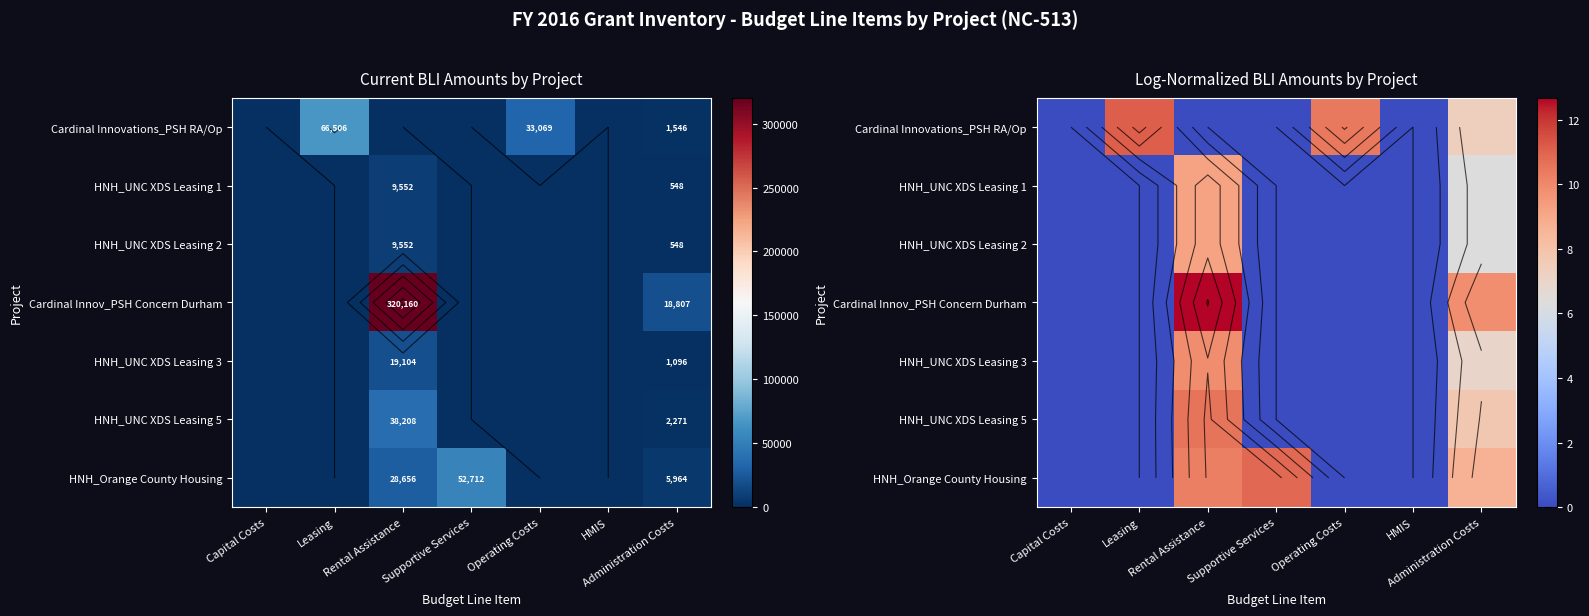

How many categories are shown in the chart?

7